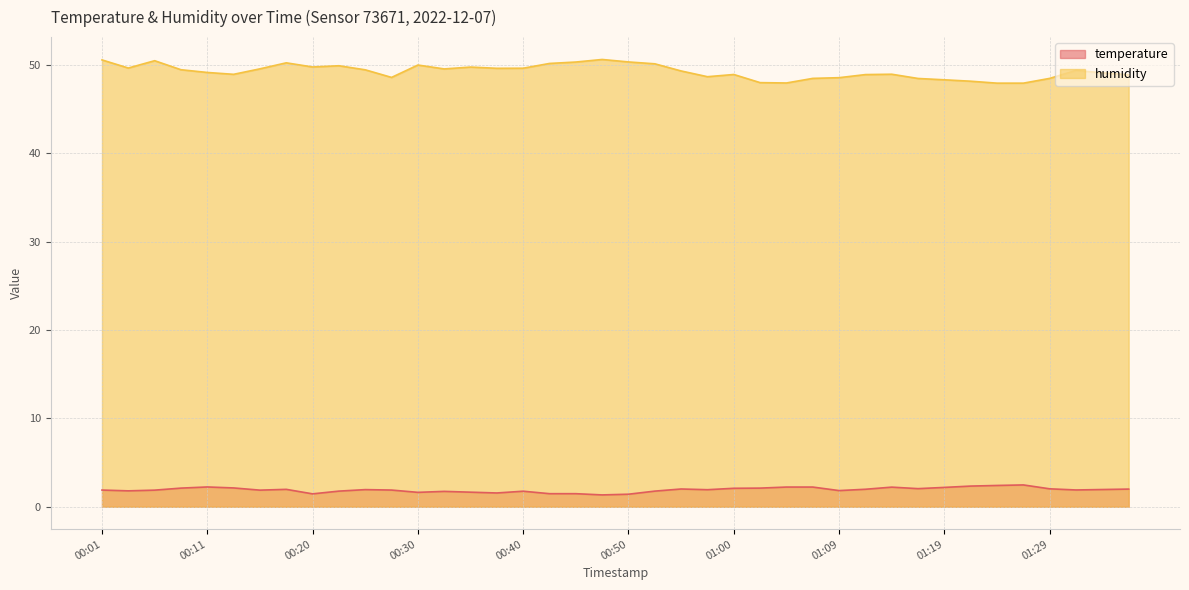

Is it true that humidity equals 14.3 at 00:13?

False